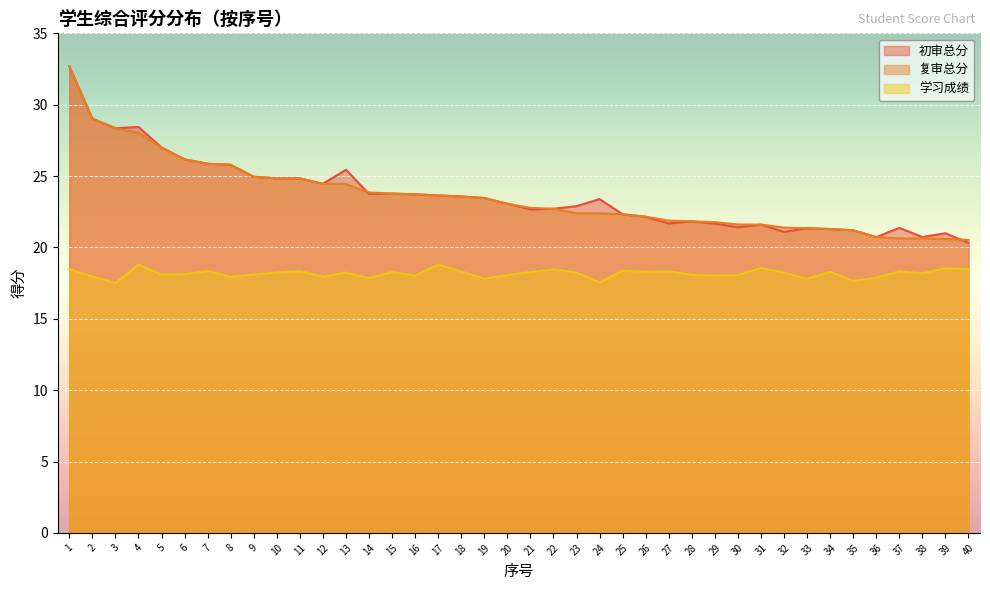

What is the total value across all series at 14?

65.5